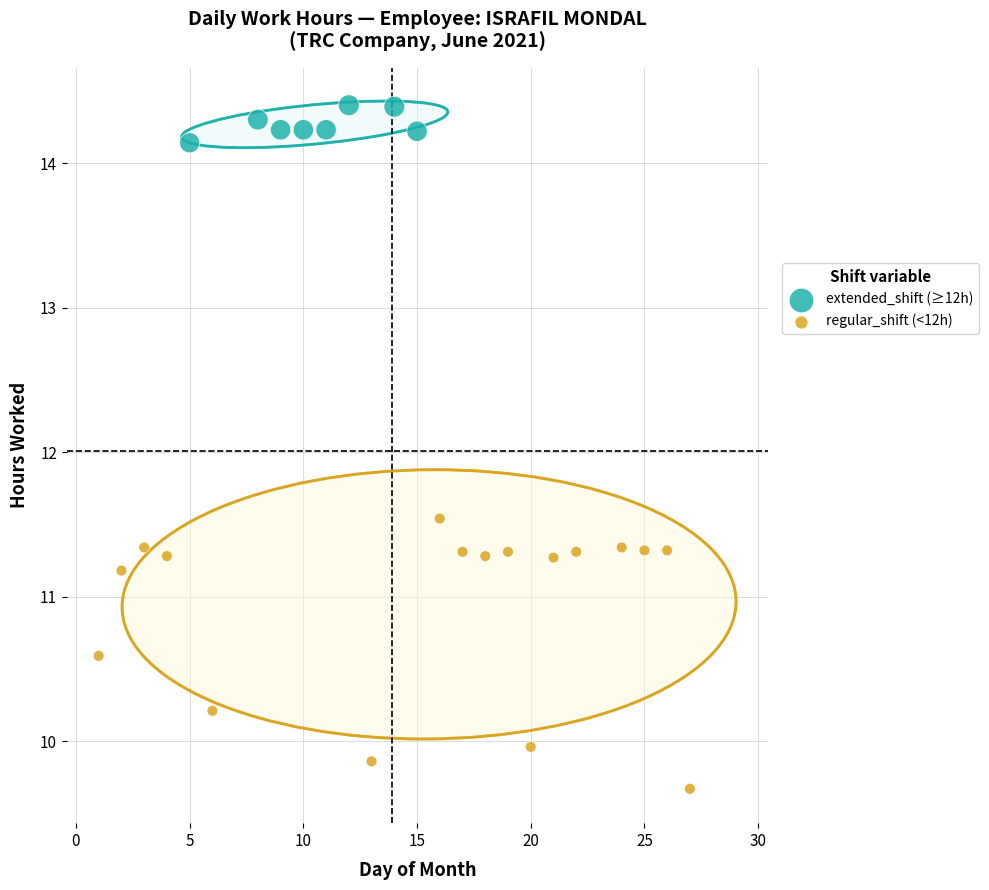

Which series has the widest spread of Y values?

regular_shift (<12h)